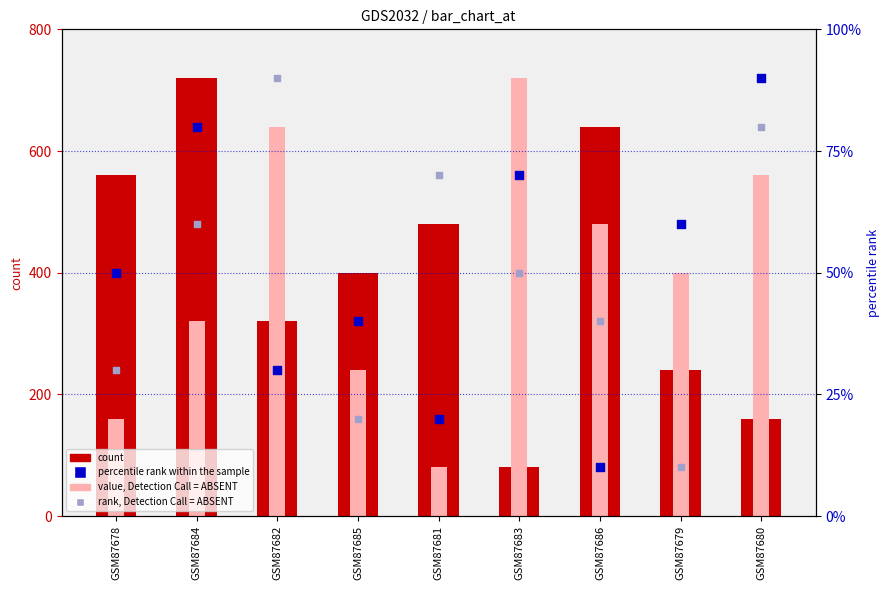

Which series contains the lowest Y value?

percentile rank within the sample